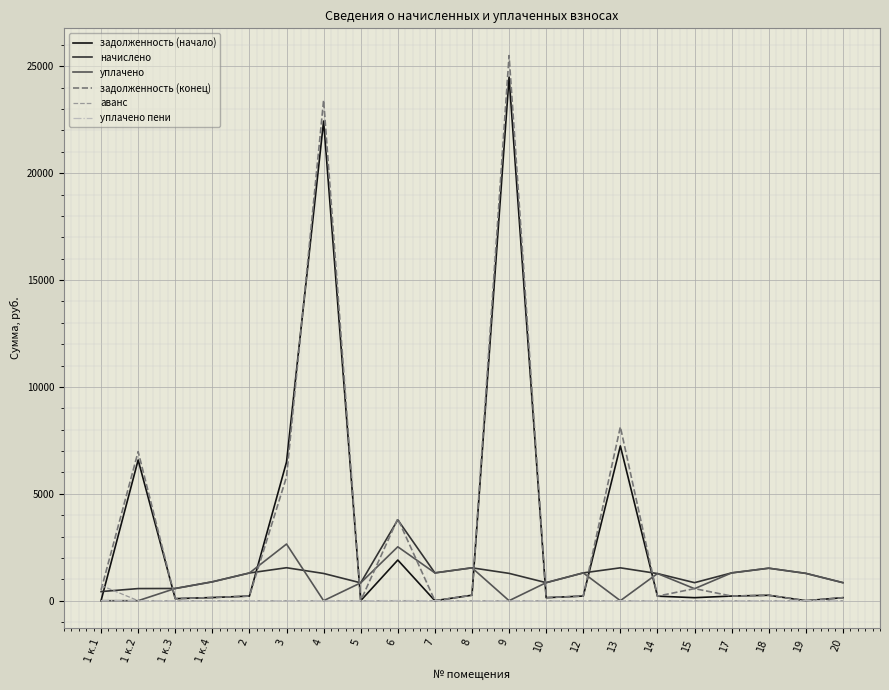

Which series has the largest total across all categories?

задолженность (конец)